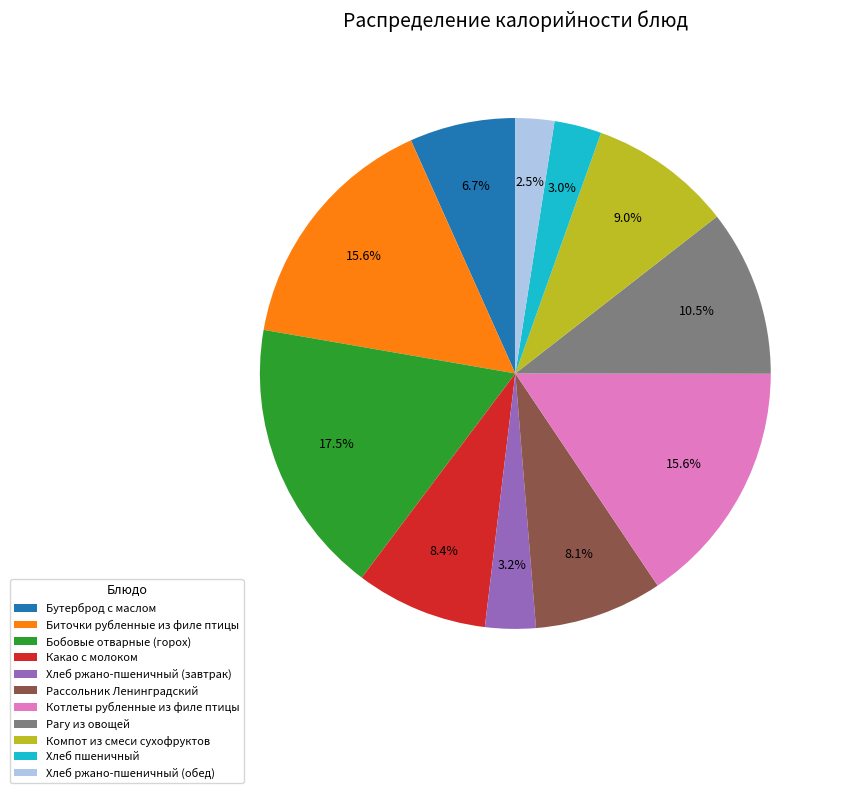

How many slices are in this pie chart?

11